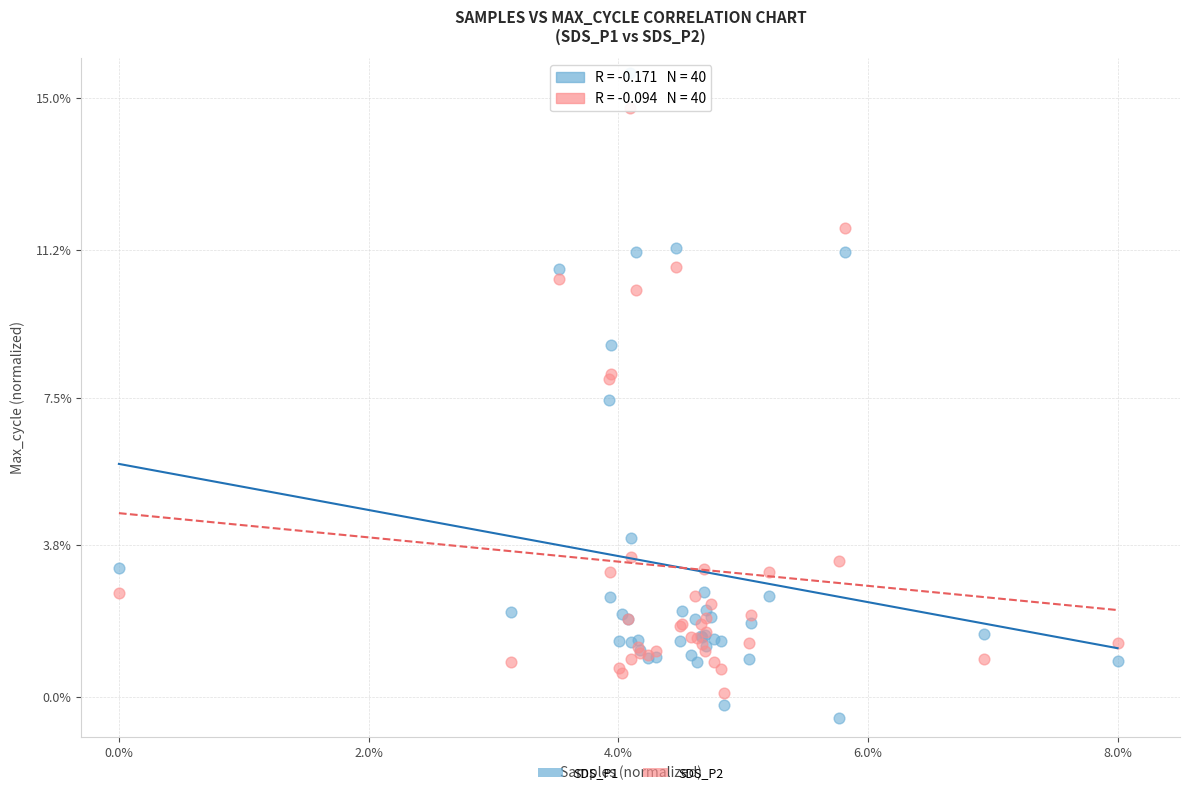

Which series contains the highest Y value?

SDS_P1